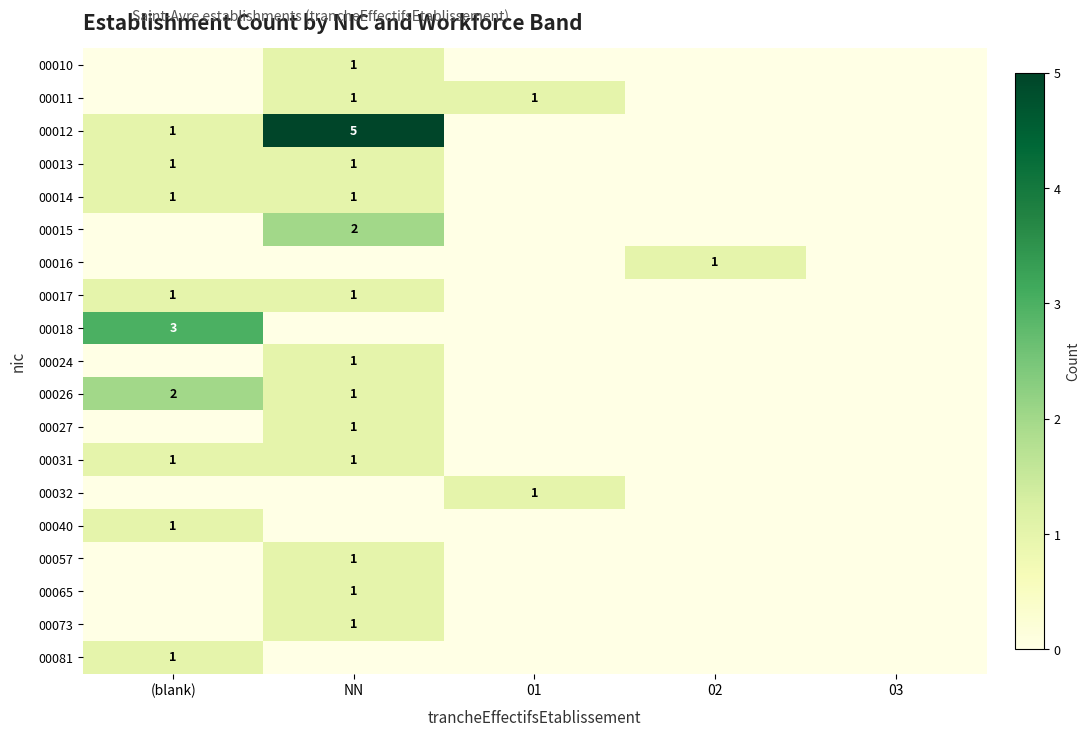

The 00032 series shows 1 at 01. True or false?

True